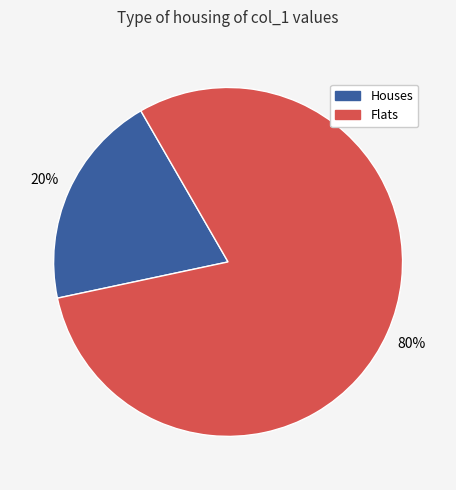

To the nearest percent, what is the difference between the largest and smallest slice percentages?

60%